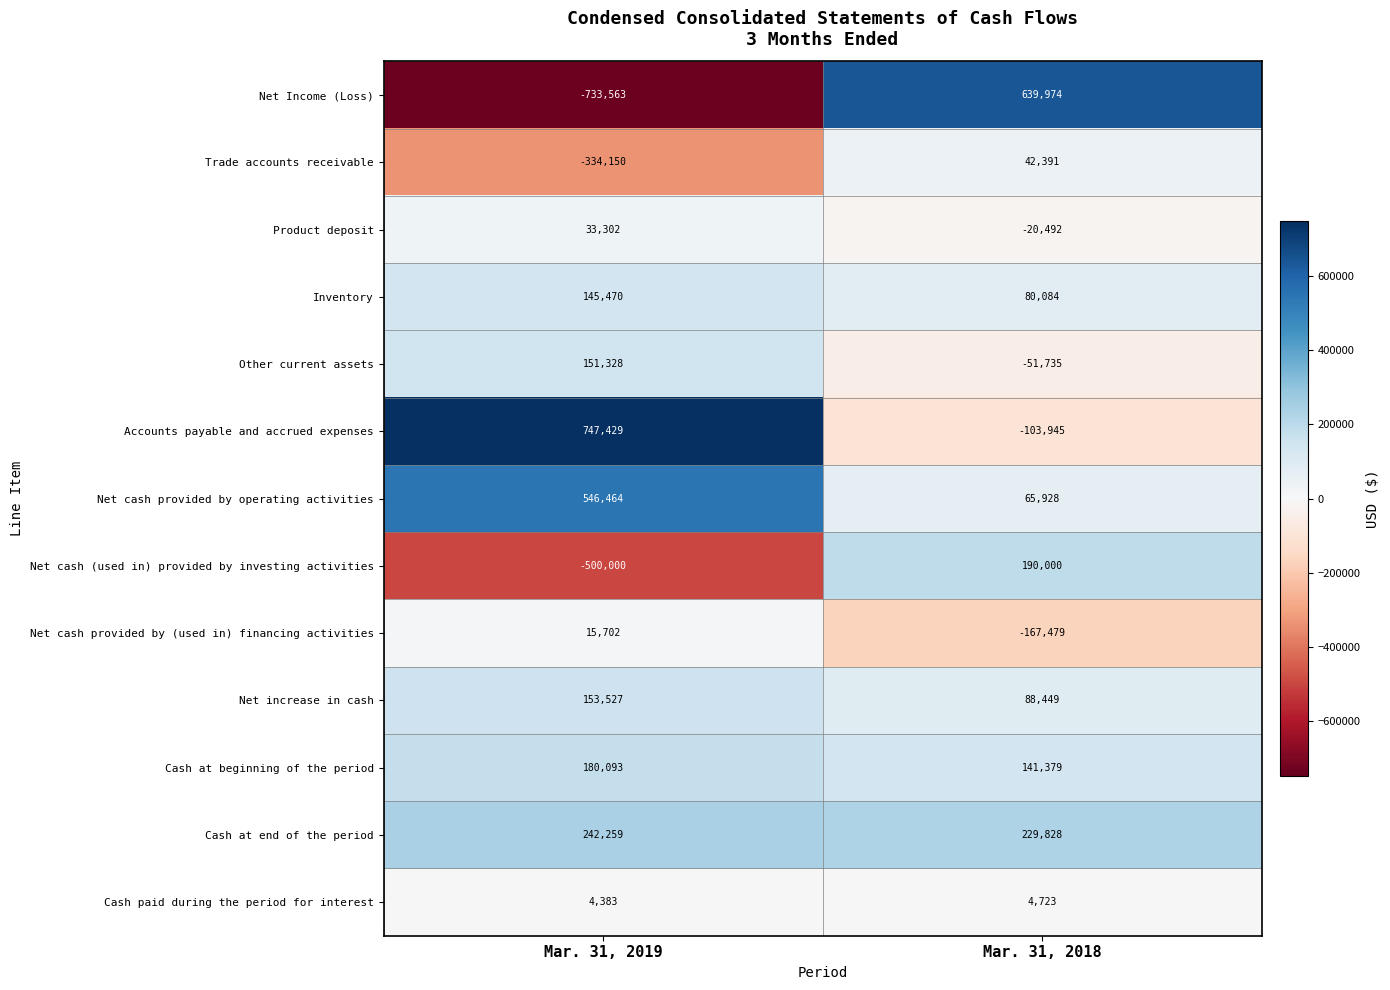

At which category is the sum across all series the highest?

Mar. 31, 2018